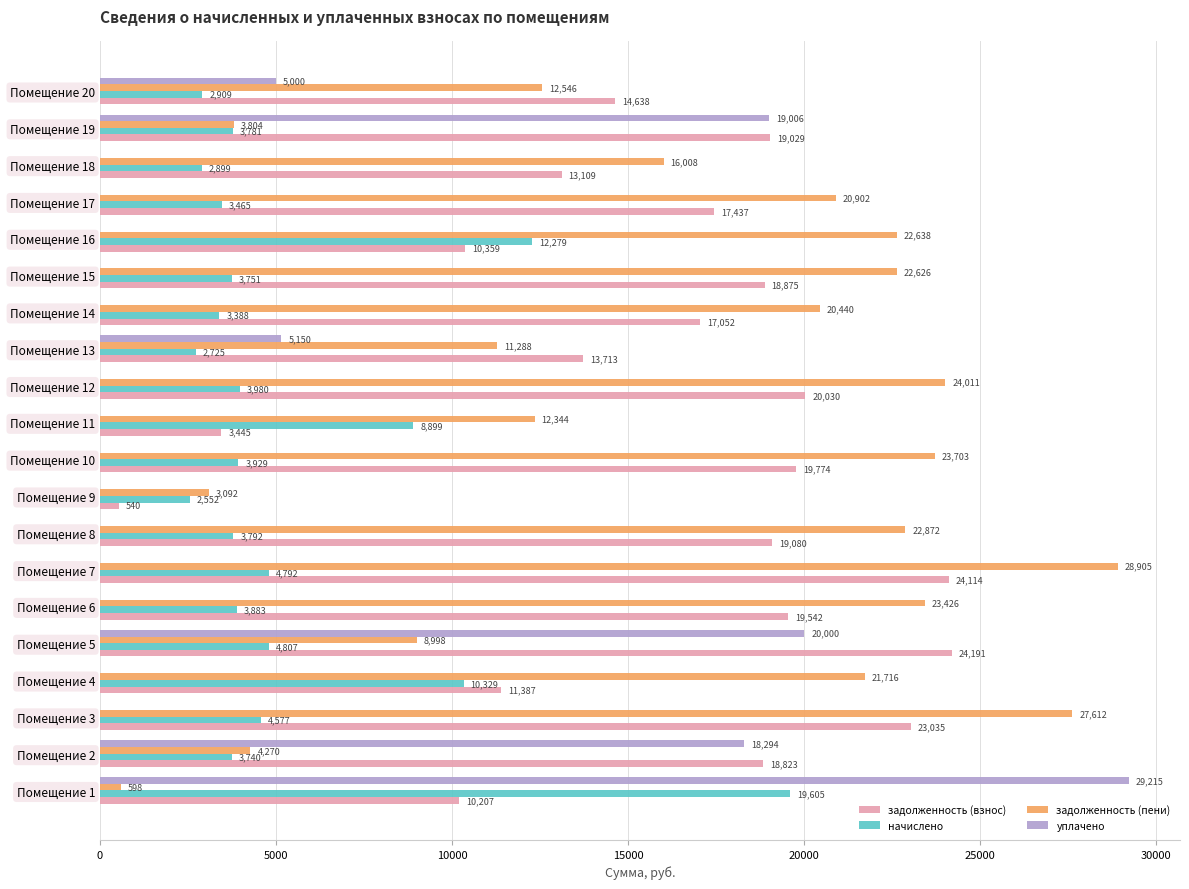

Is it true that начислено equals 3781.3 at Помещение 19?

True